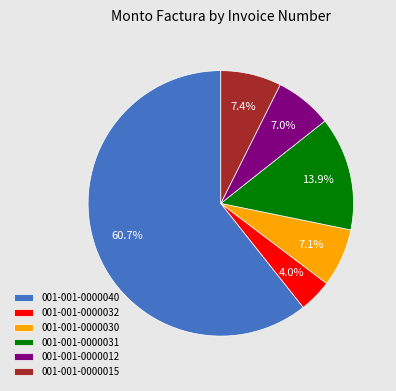

Do 001-001-0000015 and 001-001-0000012 together represent more than half of the pie?

No